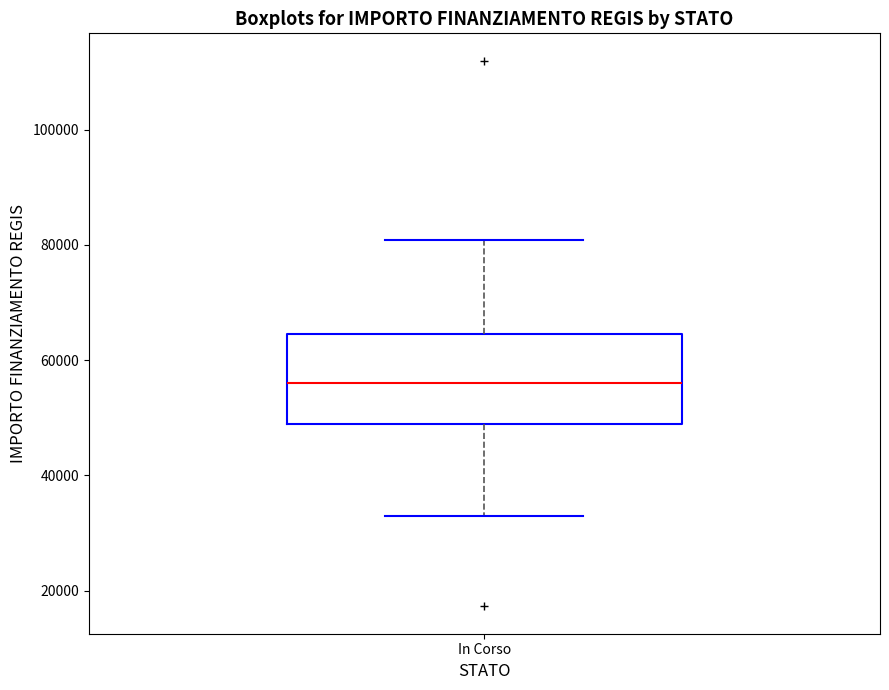

Where does the lower whisker of the box for In Corso end on the y-axis? The values are not printed on the chart, so give them approximately, as read against the axis.

32000